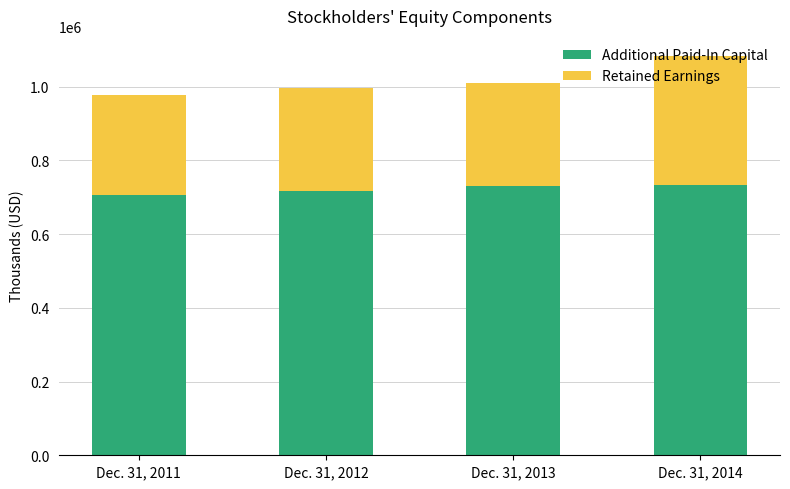

What is the sum of all Additional Paid-In Capital values?

2890727